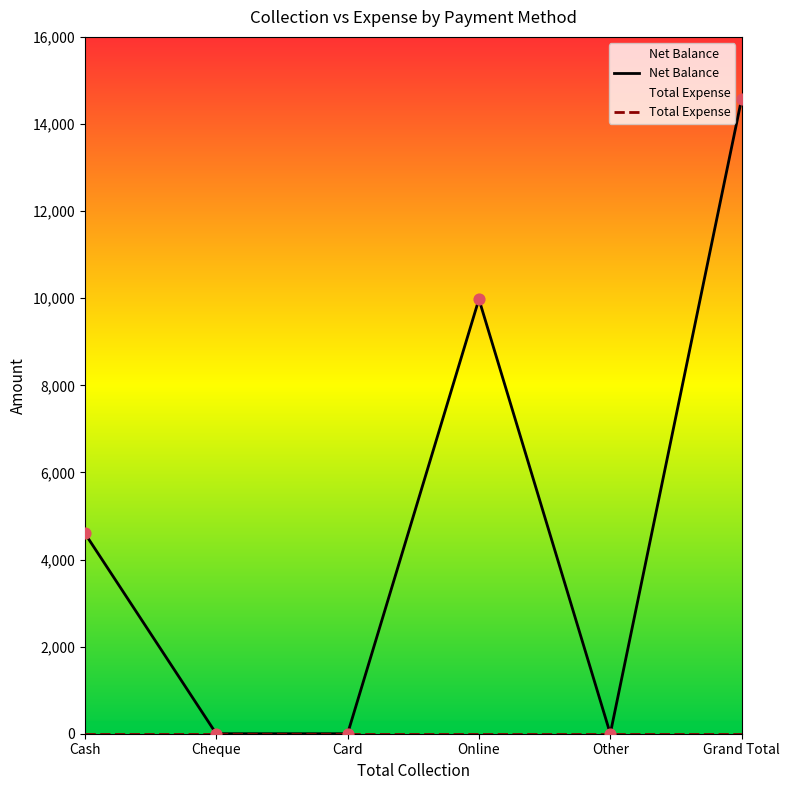

Which series has the largest Y range (max minus min)?

Net Balance